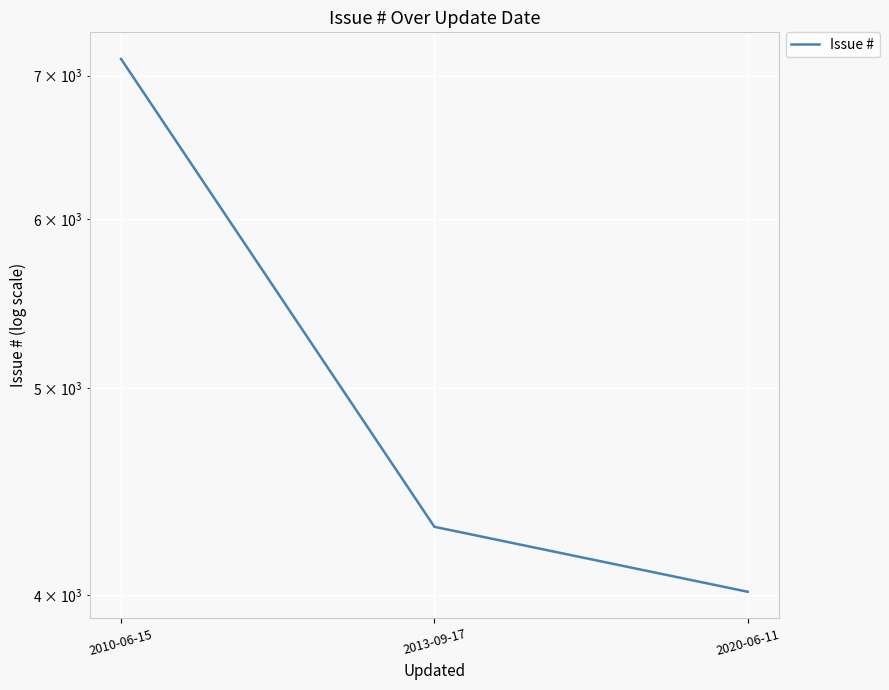

What is the greatest value displayed?

7127